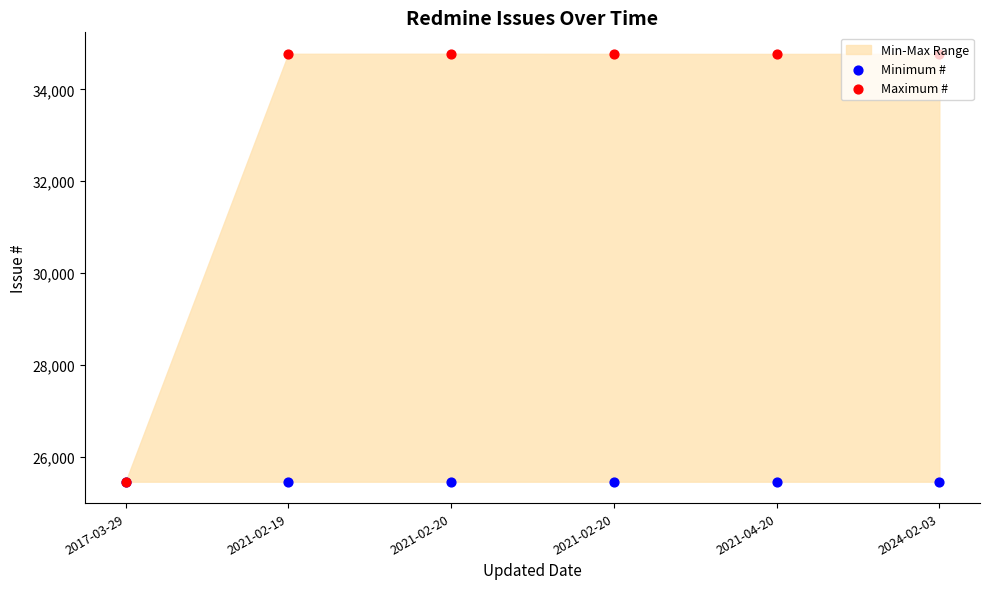

Is the value of Minimum # at 2021-02-20 greater than the value of Maximum # at 2021-02-20?

No